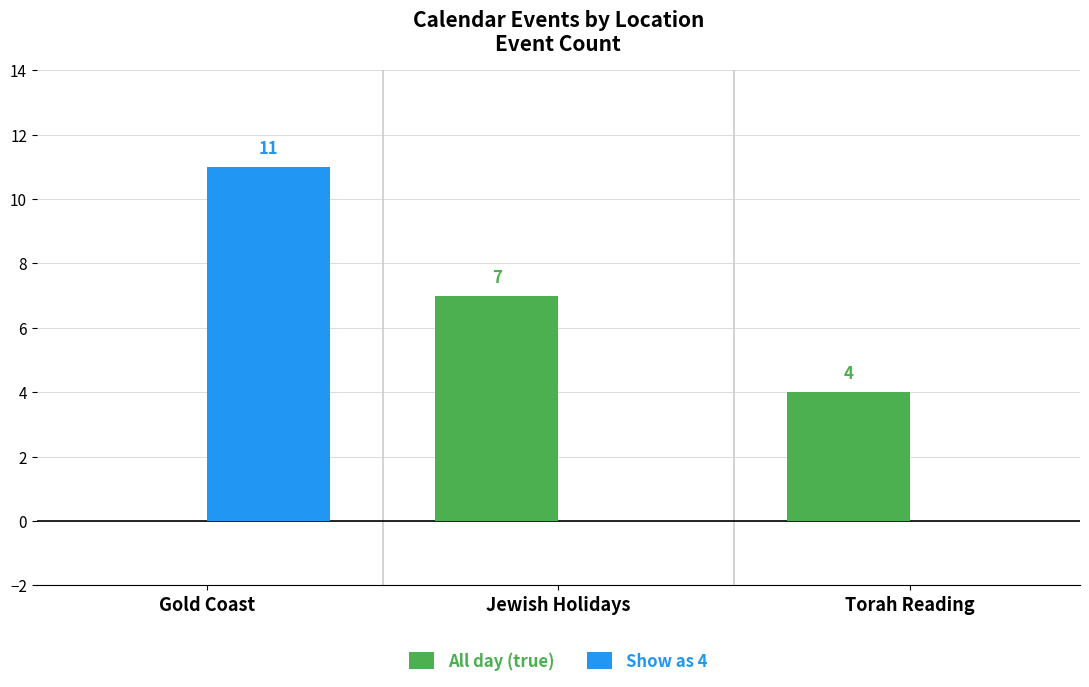

What is the total value across all series at Torah Reading?

4